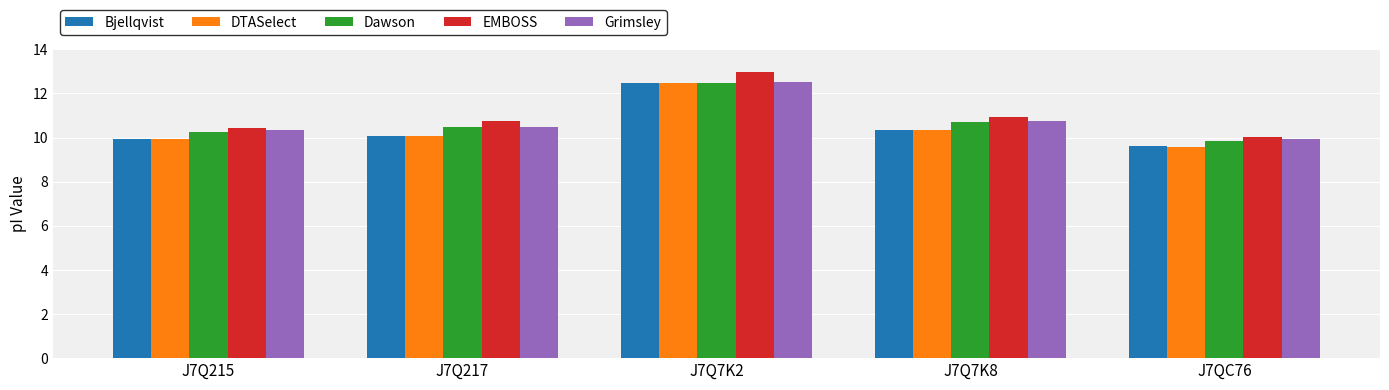

What is the smallest value displayed?

9.6